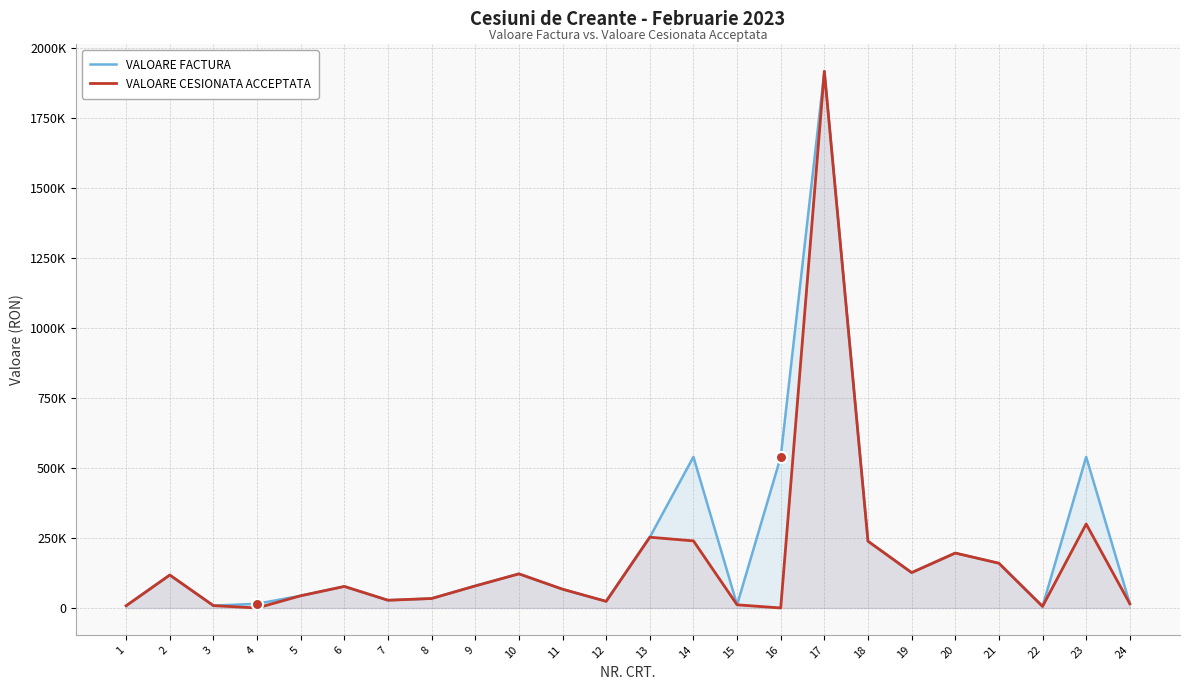

What is the difference between the maximum and minimum values in the VALOARE FACTURA series?

1910955.1